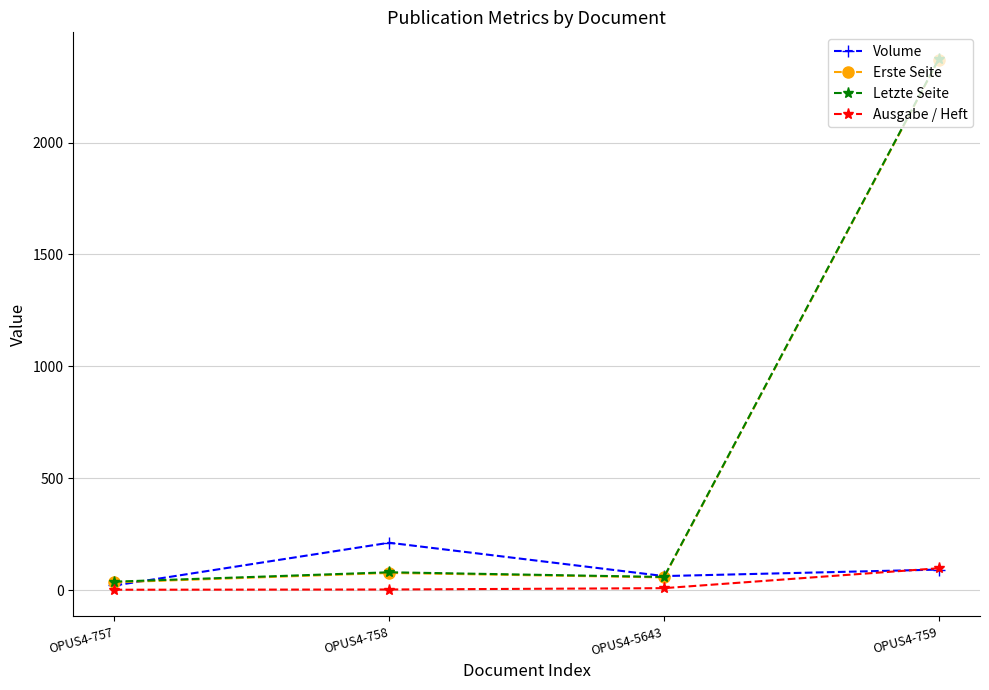

The value of Erste Seite at OPUS4-759 is 1049. True or false?

False